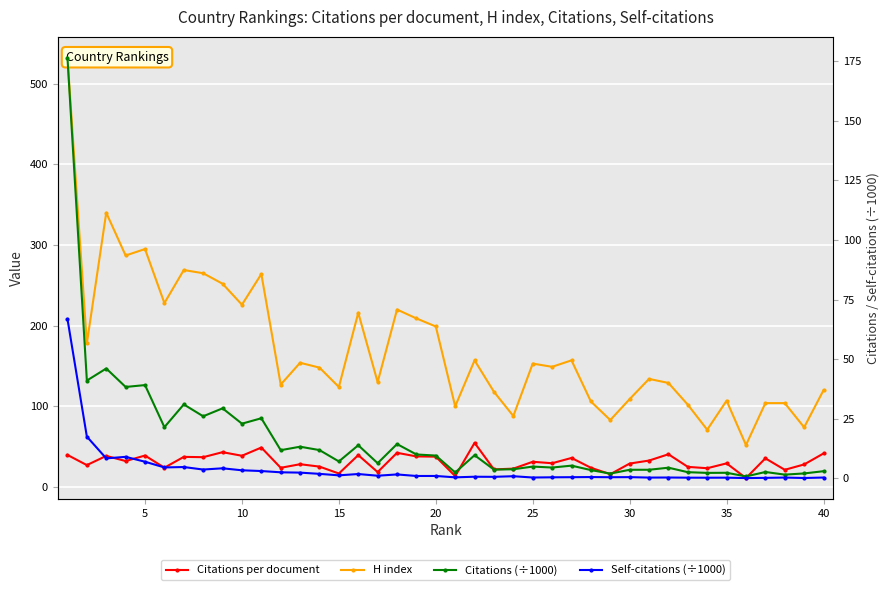

True or false: Citations per document and H index cross at least once.

False